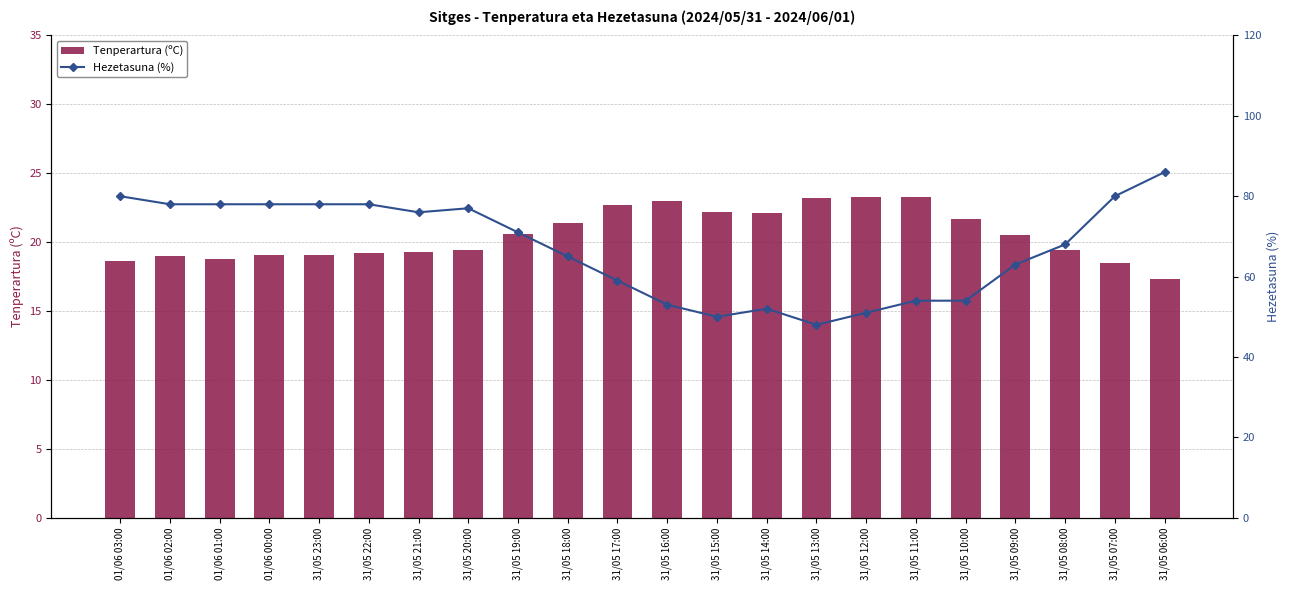

How many data points does each series have?

22